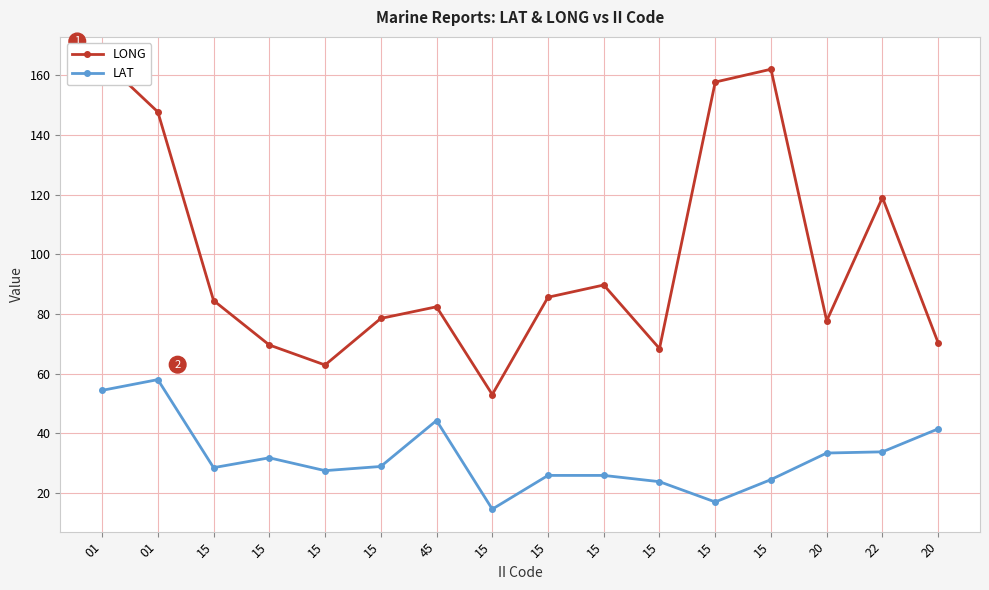

The LONG series shows 157.7 at 15. True or false?

True